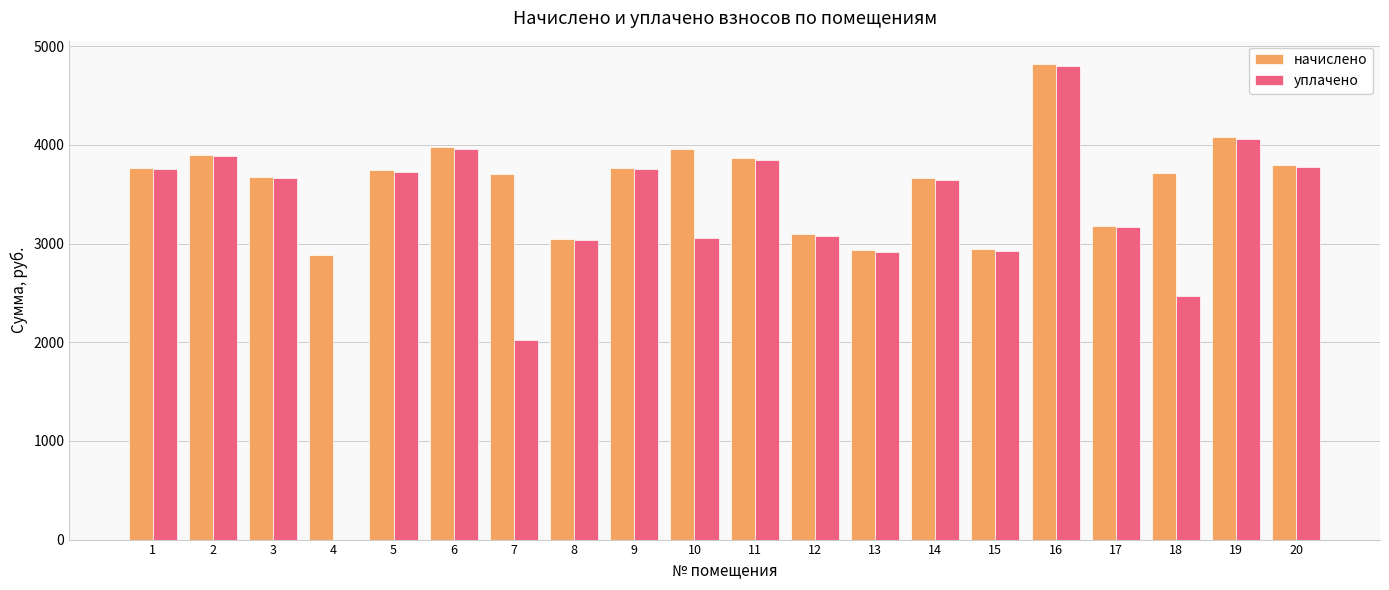

What is the greatest value displayed?

4814.6